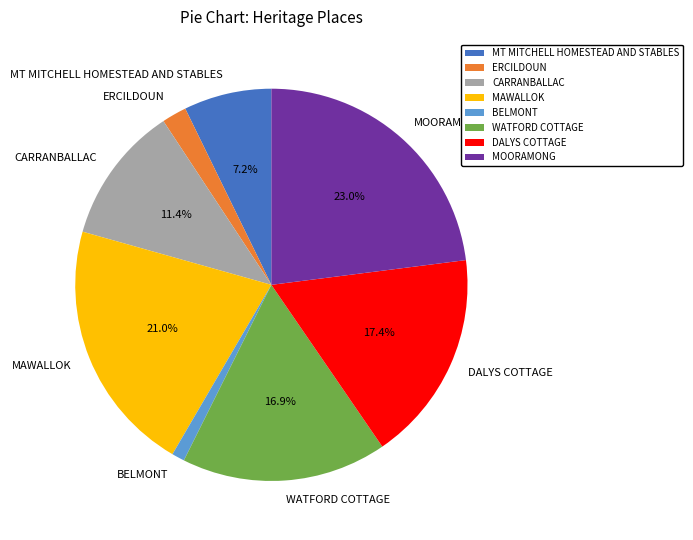

What portion of the pie excludes MT MITCHELL HOMESTEAD AND STABLES?

92.8%